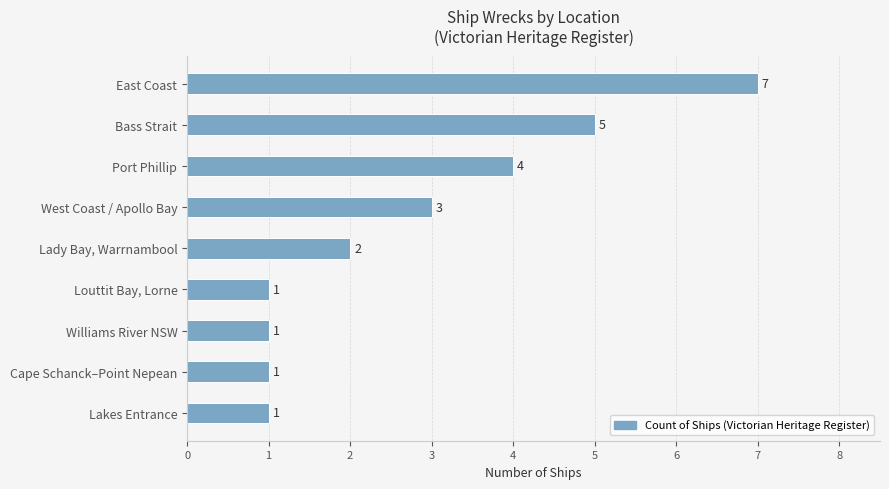

Reading bottom to top, what are all the values shown in this chart?

1	1	1	1	2	3	4	5	7